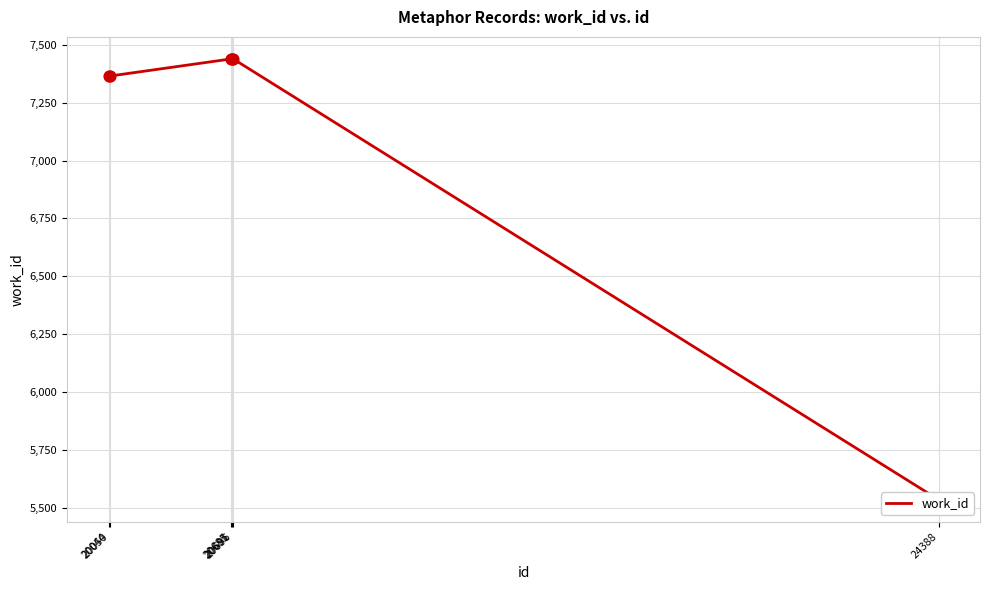

Approximately how many times larger is the value at 20691 compared to 20044?

1.0